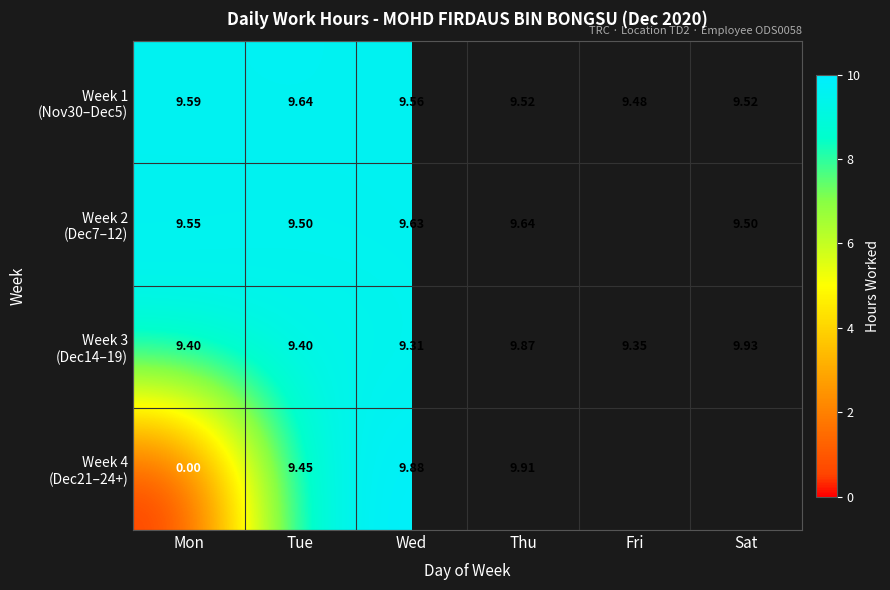

How many Week 3 (Dec14–19) values are between 9 and 10?

6